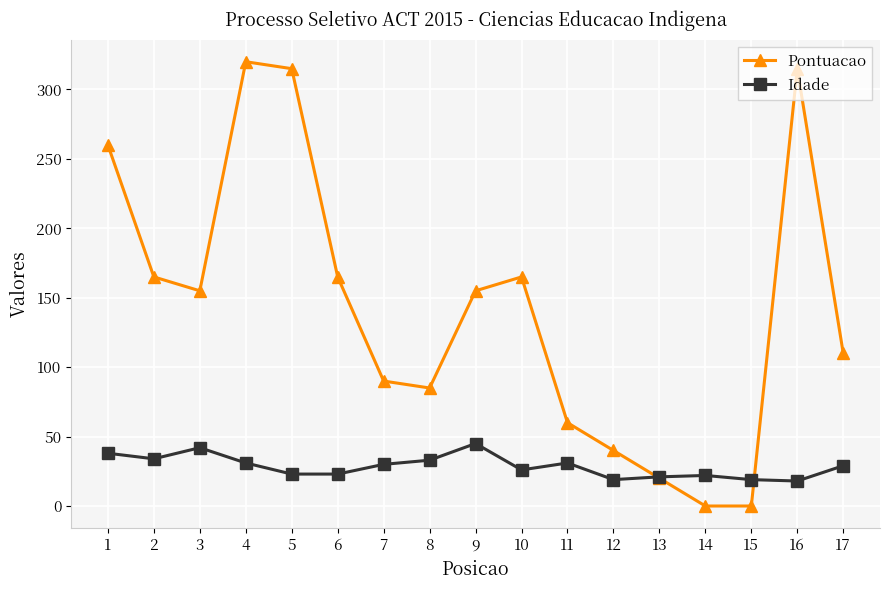

The Pontuacao series shows 155 at 3. True or false?

True